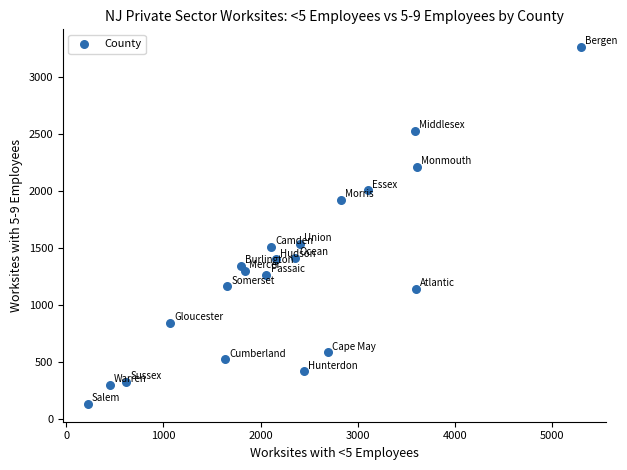

What is the range of X values (max minus min)?

5076